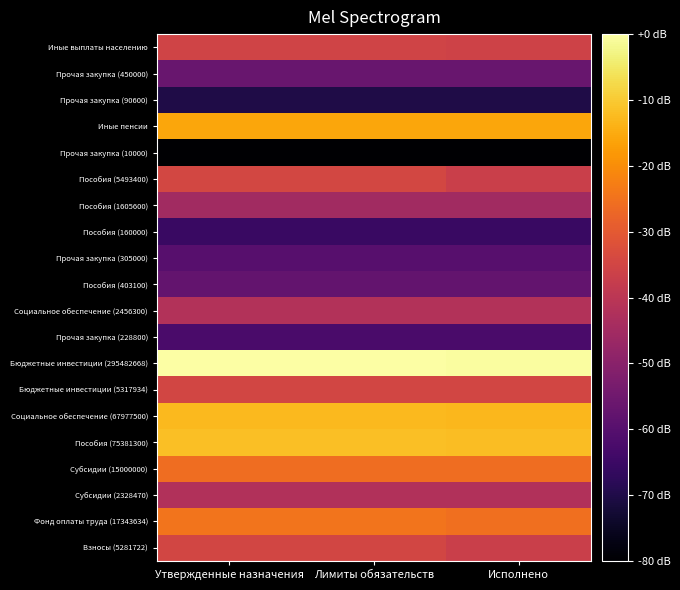

How many distinct data groups are displayed?

20